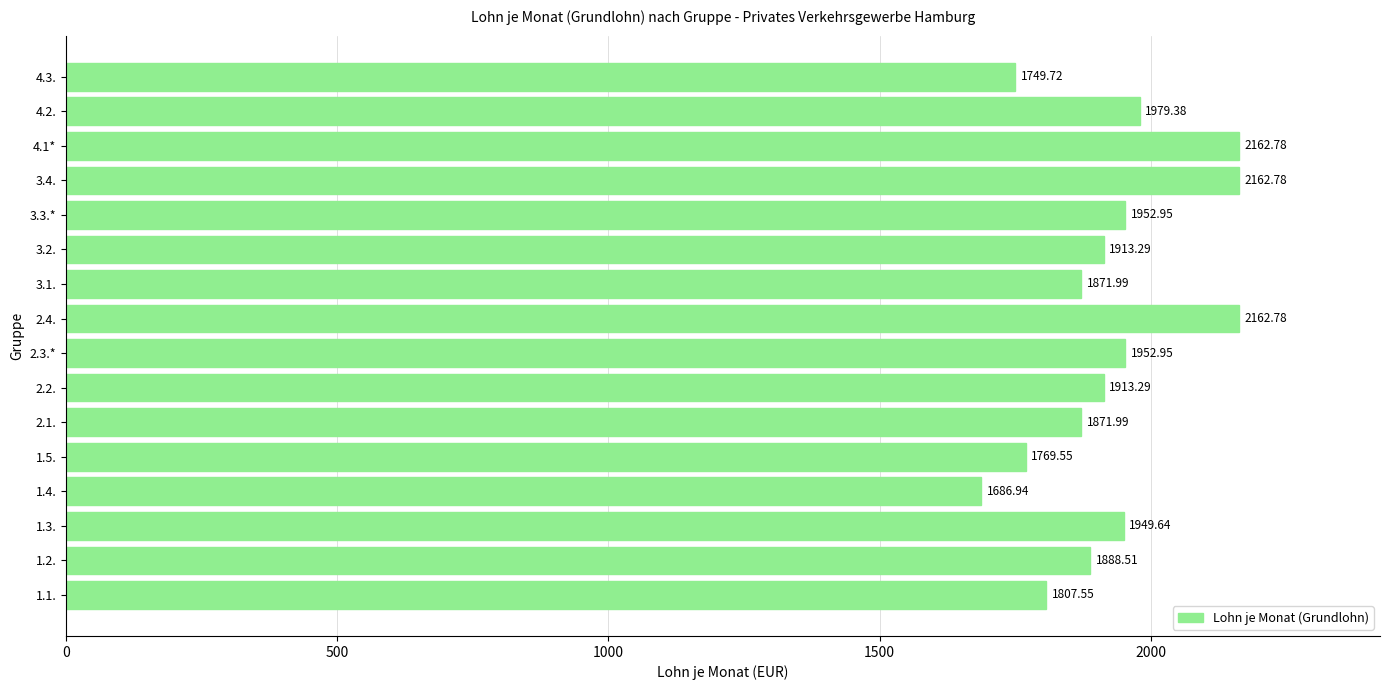

What is the difference between the maximum and second lowest values?

413.1